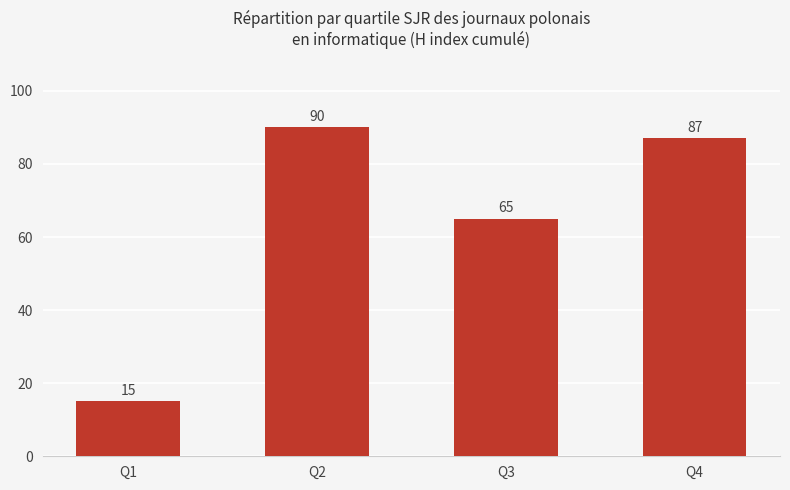

Rank the categories by value from highest to lowest.

Q2, Q4, Q3, Q1